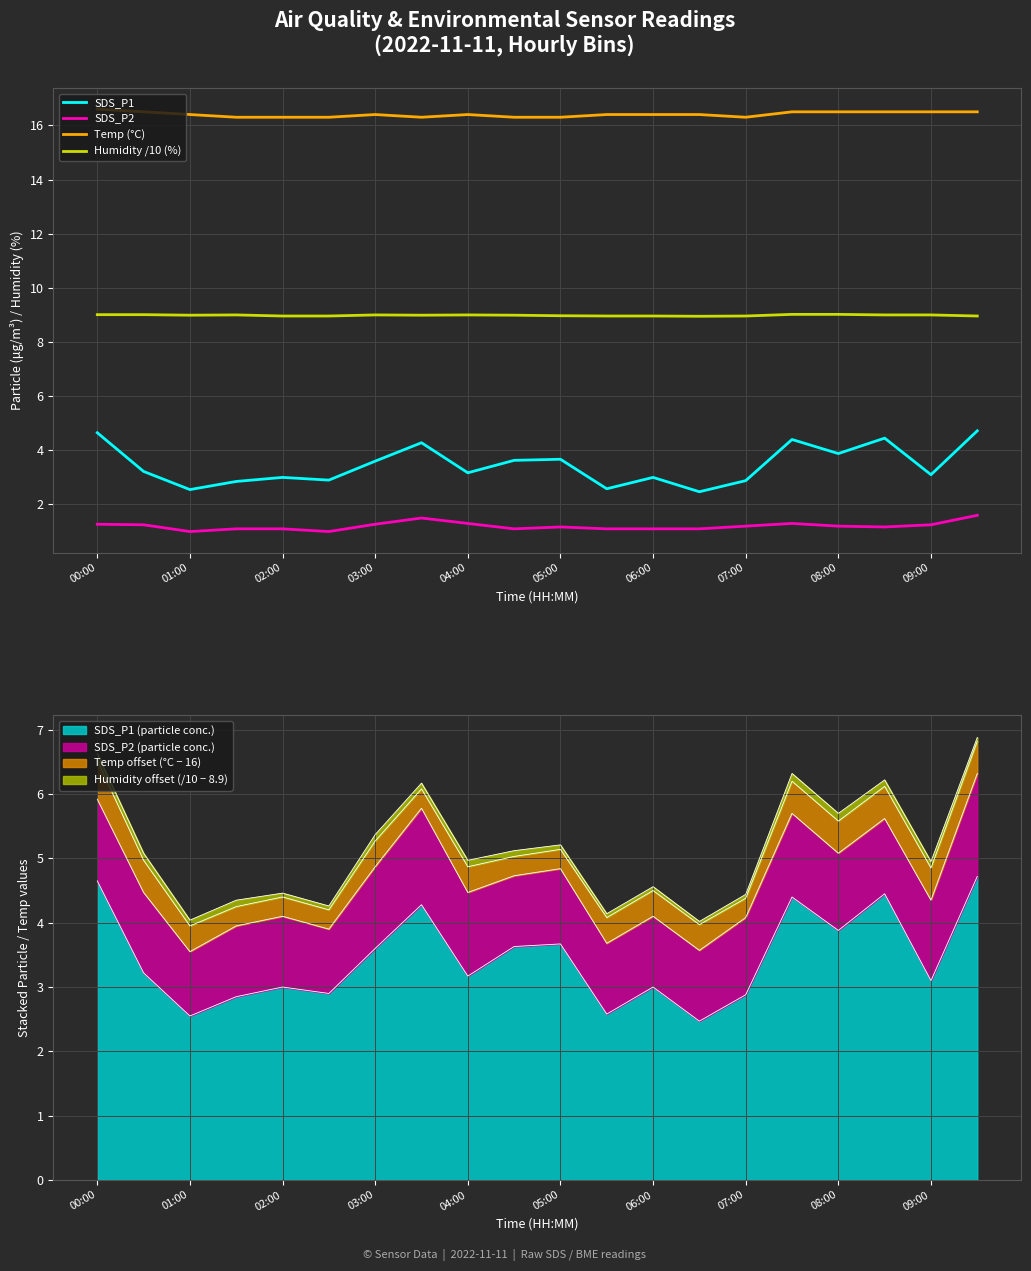

True or false: Humidity /10 (%) and SDS_P1 intersect in this chart.

False